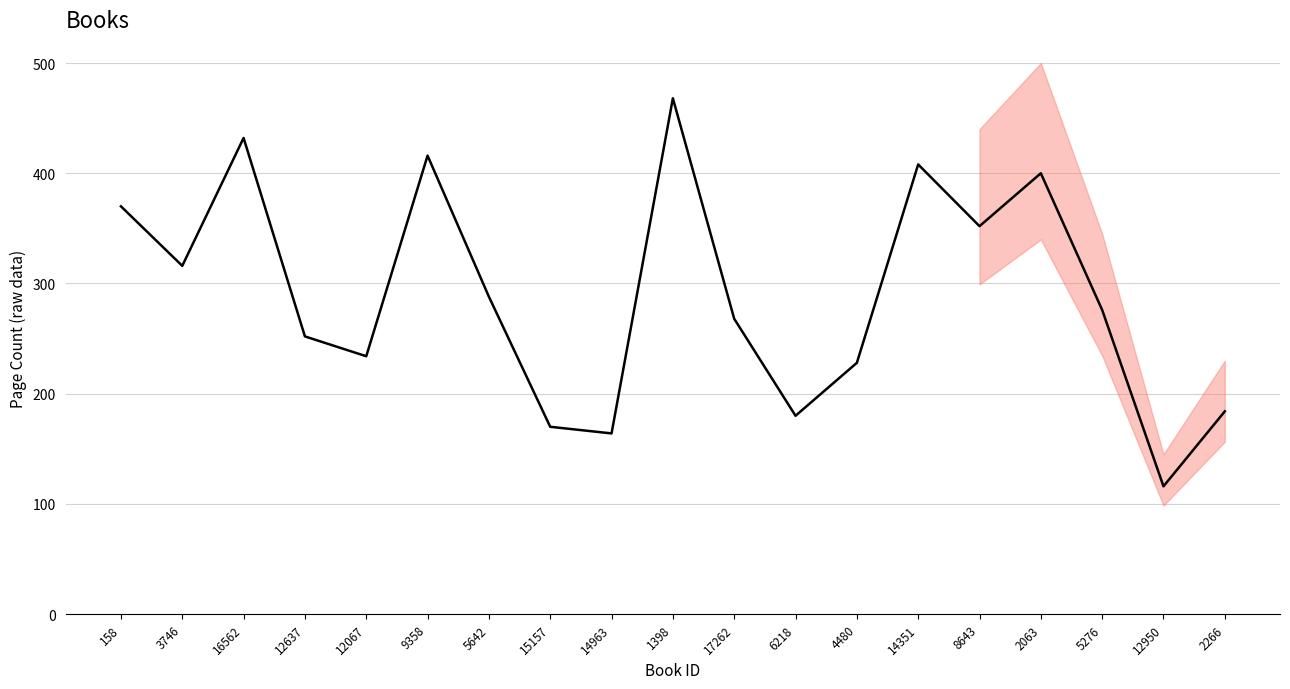

What is the sum of all values?

5522